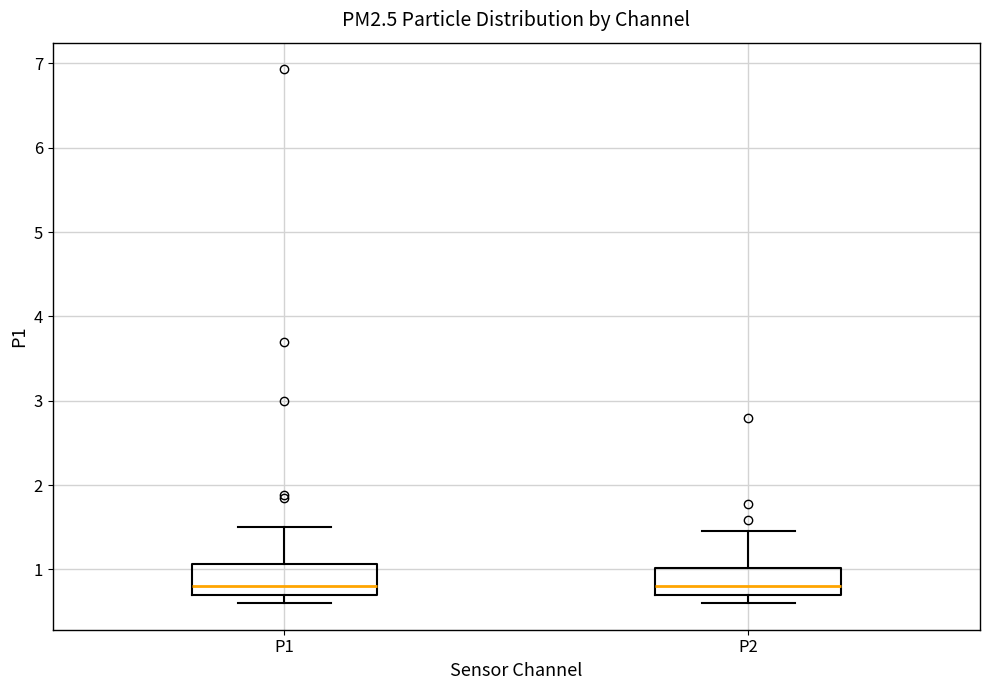

Where does the median line of the box for P2 sit on the y-axis? The values are not printed on the chart, so give them approximately, as read against the axis.

0.8